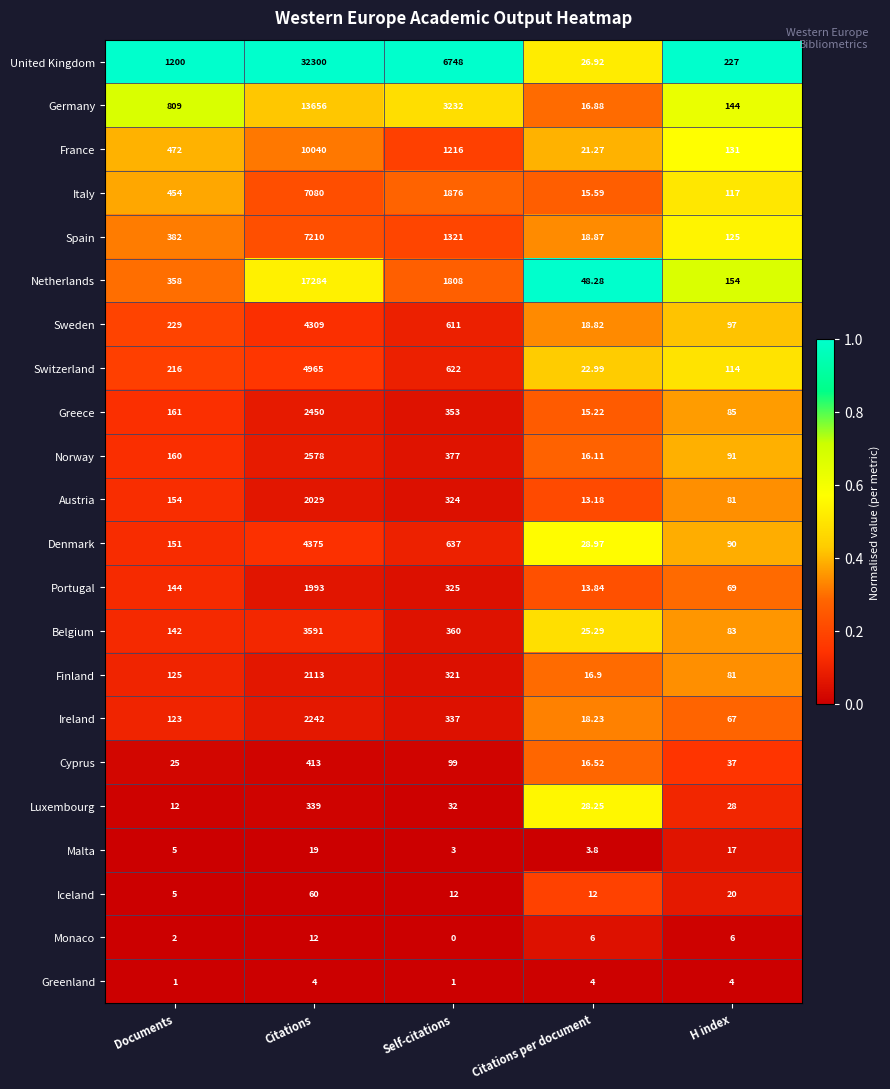

Which series changed the most between Self-citations and H index?

United Kingdom